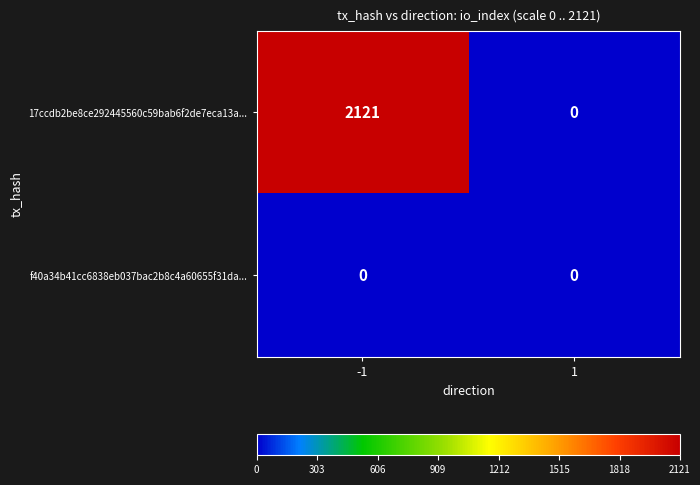

Between -1 and 1, which series saw the biggest shift?

17ccdb2be8ce292445560c59bab6f2de7eca13a...